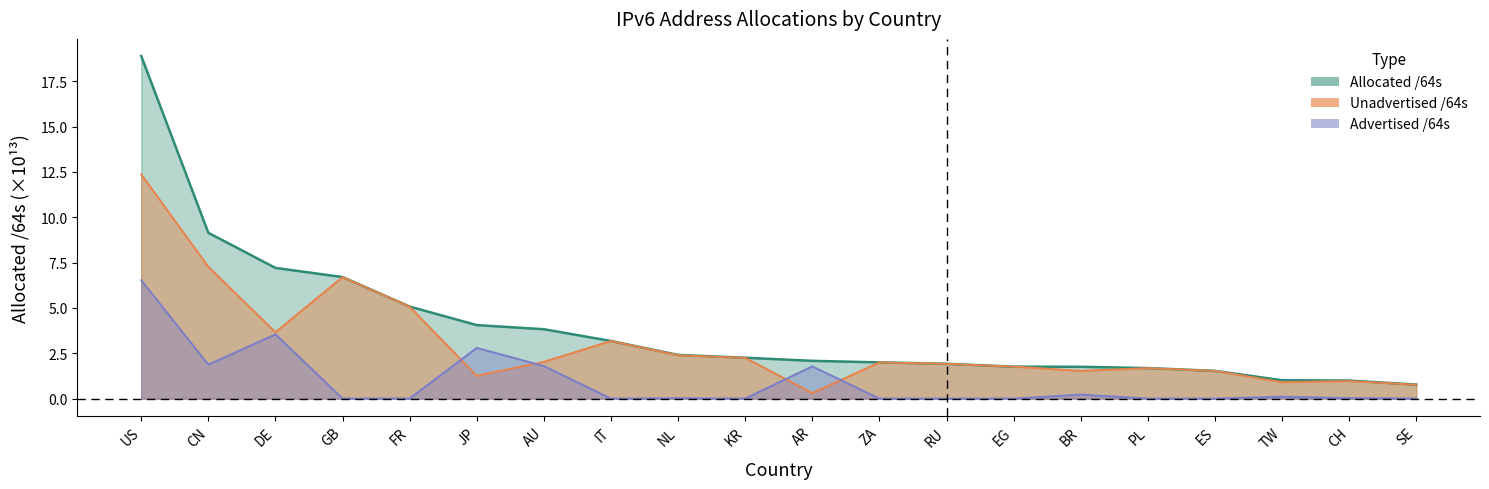

Does the chart display data point markers on the line(s)?

No